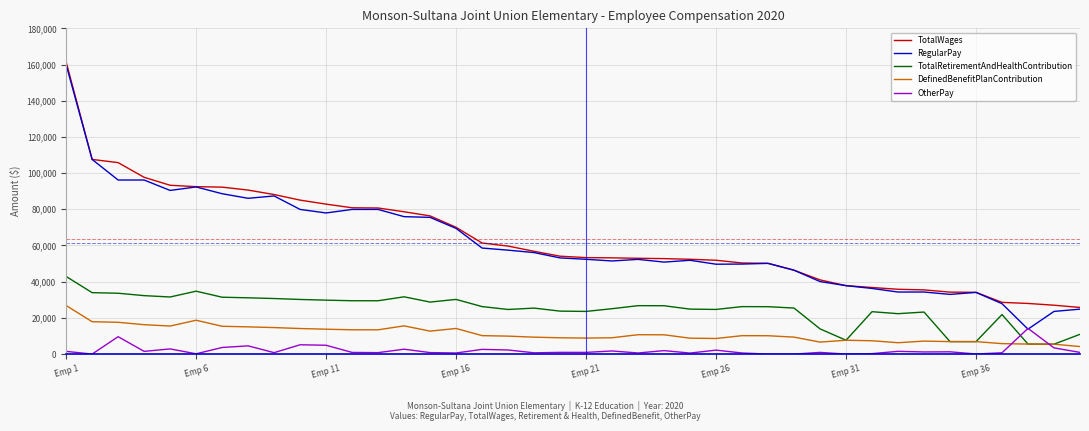

True or false: DefinedBenefitPlanContribution and RegularPay cross at least once.

False